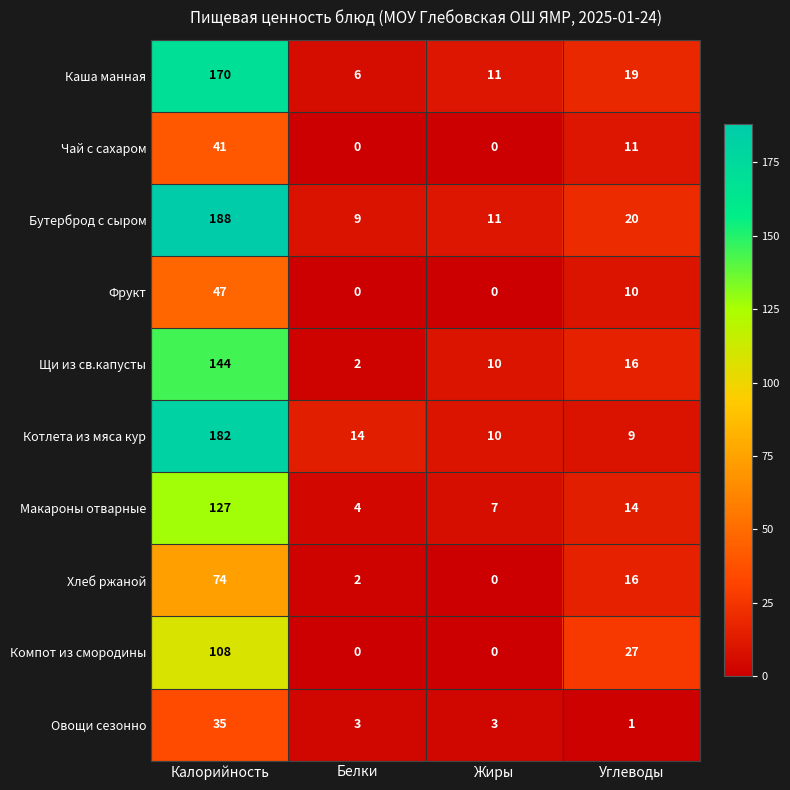

How many values in the Макароны отварные series are below 14?

2